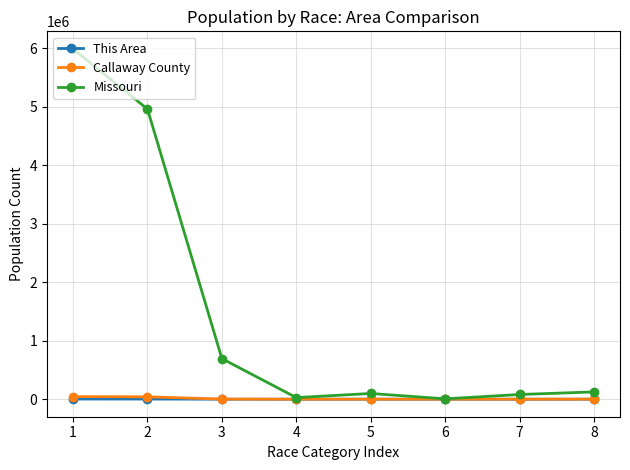

How many series are shown in this chart?

3